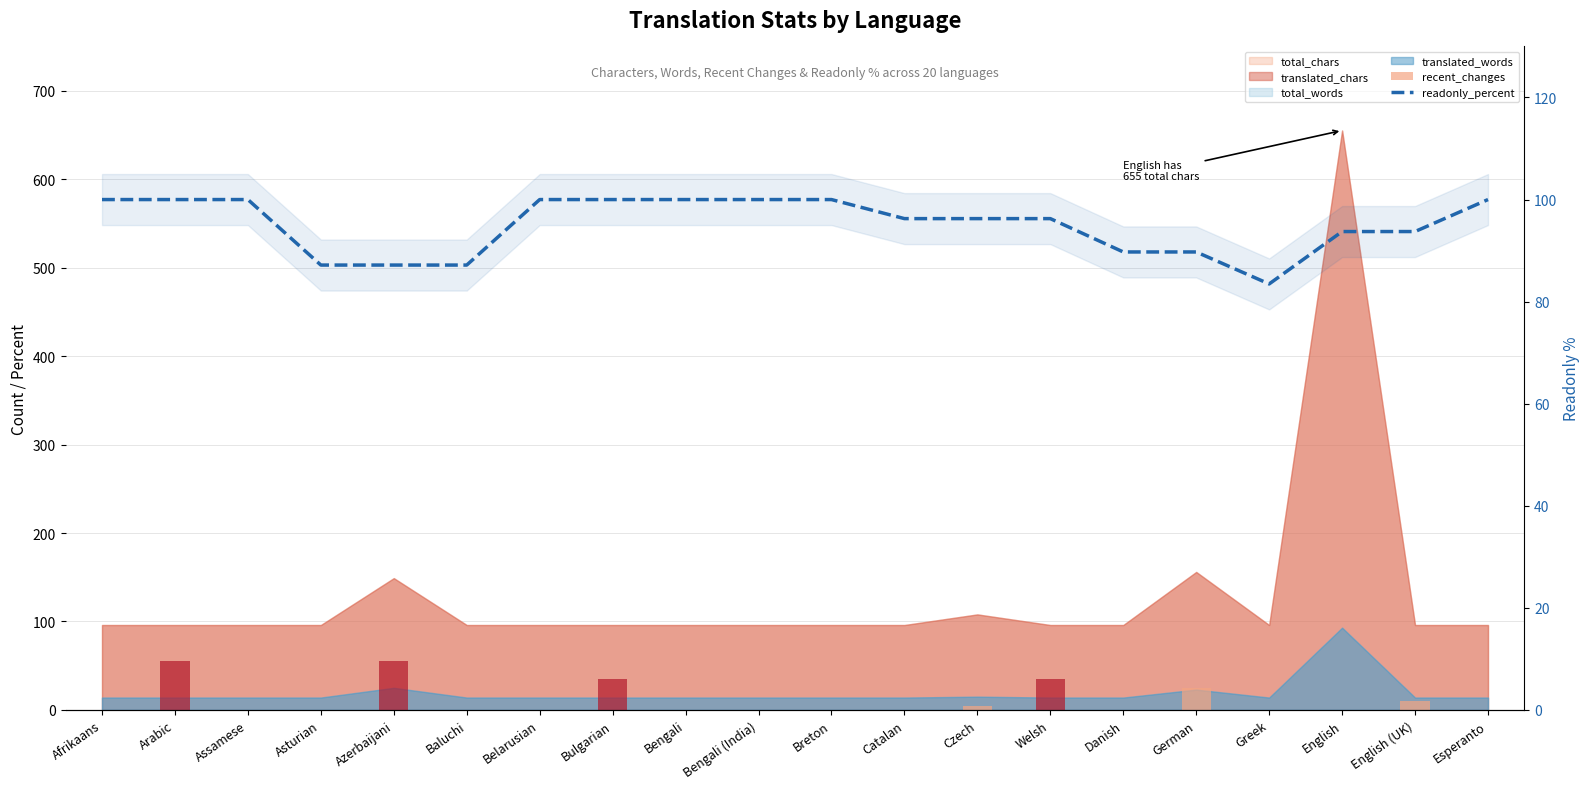

What is the label of the 14th bar from the left?

Welsh